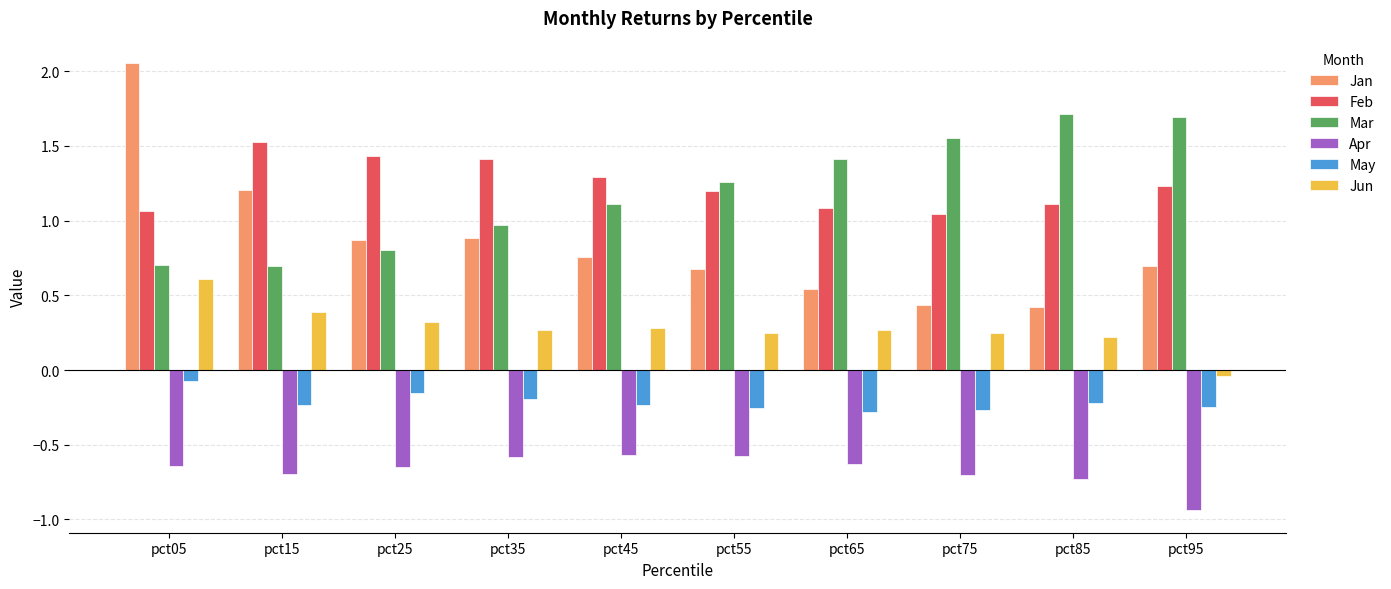

What is the maximum value for Mar?

1.7